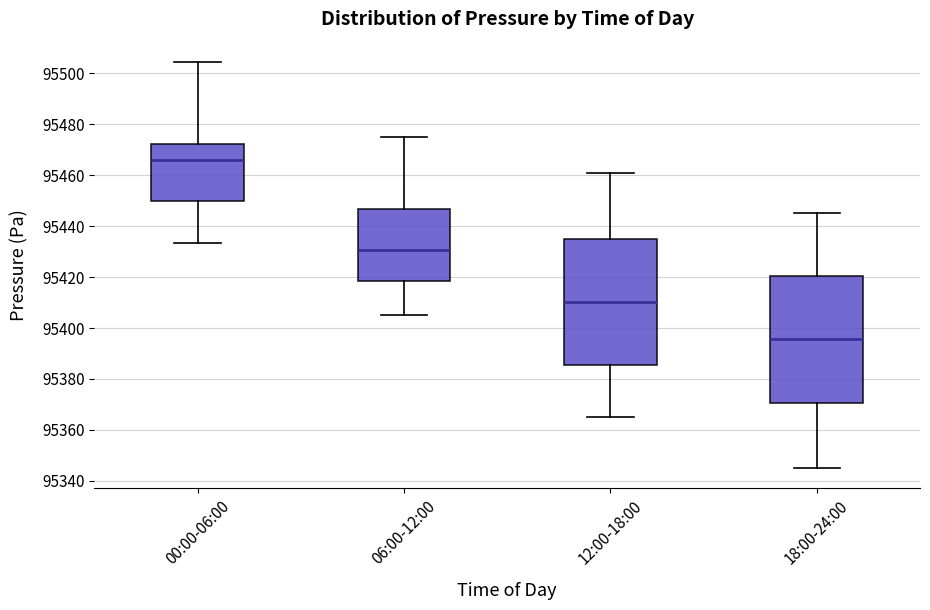

Reading left to right, read every box against the y-axis: the position of its median line, the range the box covers, and the ends of its whiskers. The values are not printed on the chart, so give them approximately, as read against the axis.

00:00-06:00: median 95466, box 95450 to 95472, whiskers 95434 to 95504
06:00-12:00: median 95430, box 95418 to 95446, whiskers 95406 to 95476
12:00-18:00: median 95410, box 95386 to 95436, whiskers 95366 to 95460
18:00-24:00: median 95396, box 95370 to 95420, whiskers 95346 to 95446